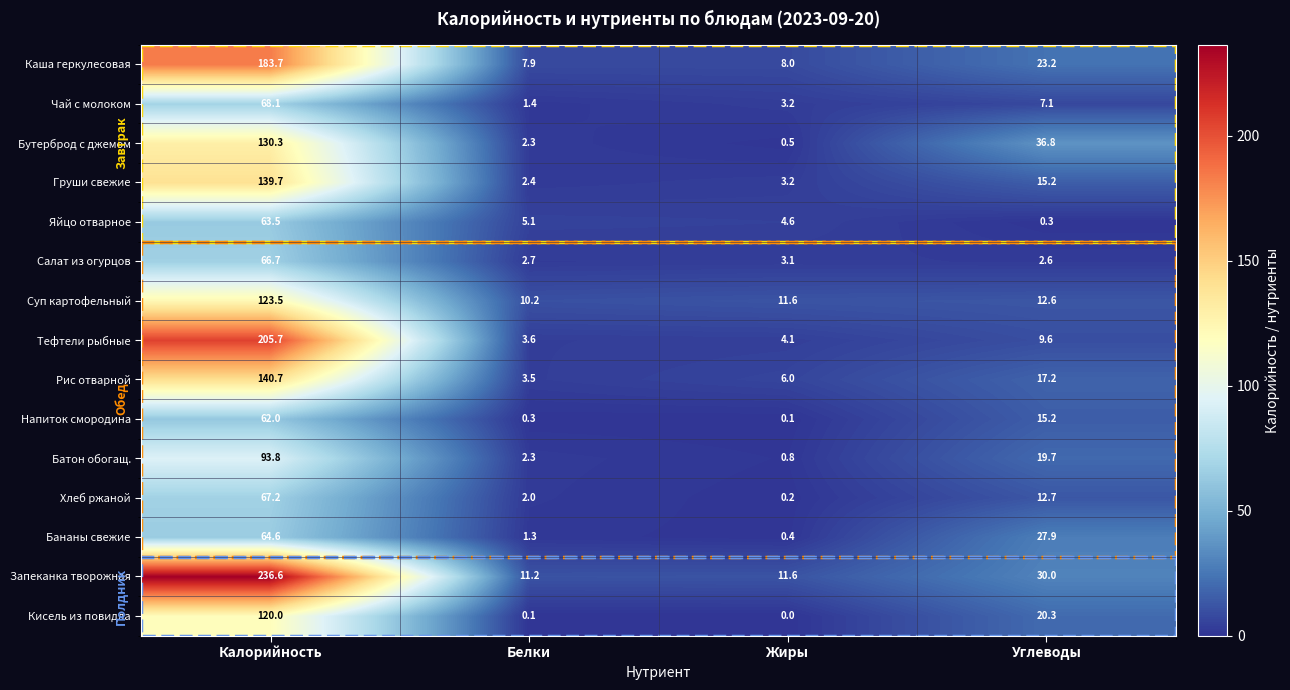

Rank the series by their maximum value, from lowest to highest.

Напиток смородина, Яйцо отварное, Бананы свежие, Салат из огурцов, Хлеб ржаной, Чай с молоком, Батон обогащ., Кисель из повидла, Суп картофельный, Бутерброд с джемом, Груши свежие, Рис отварной, Каша геркулесовая, Тефтели рыбные, Запеканка творожная